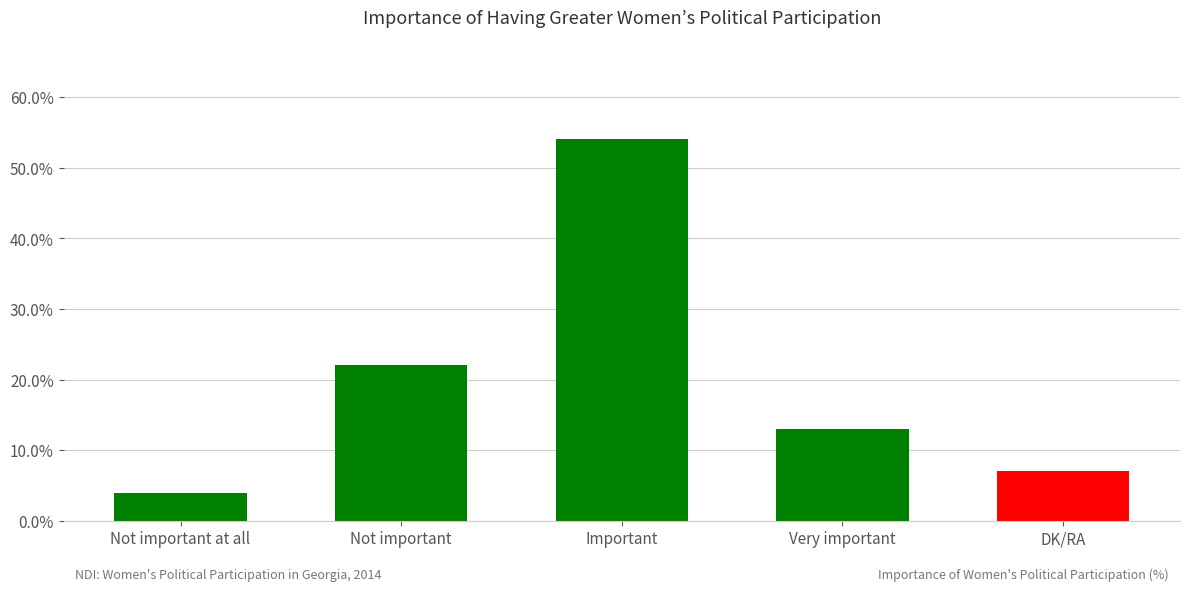

What is the label of the 3rd bar from the left?

Important